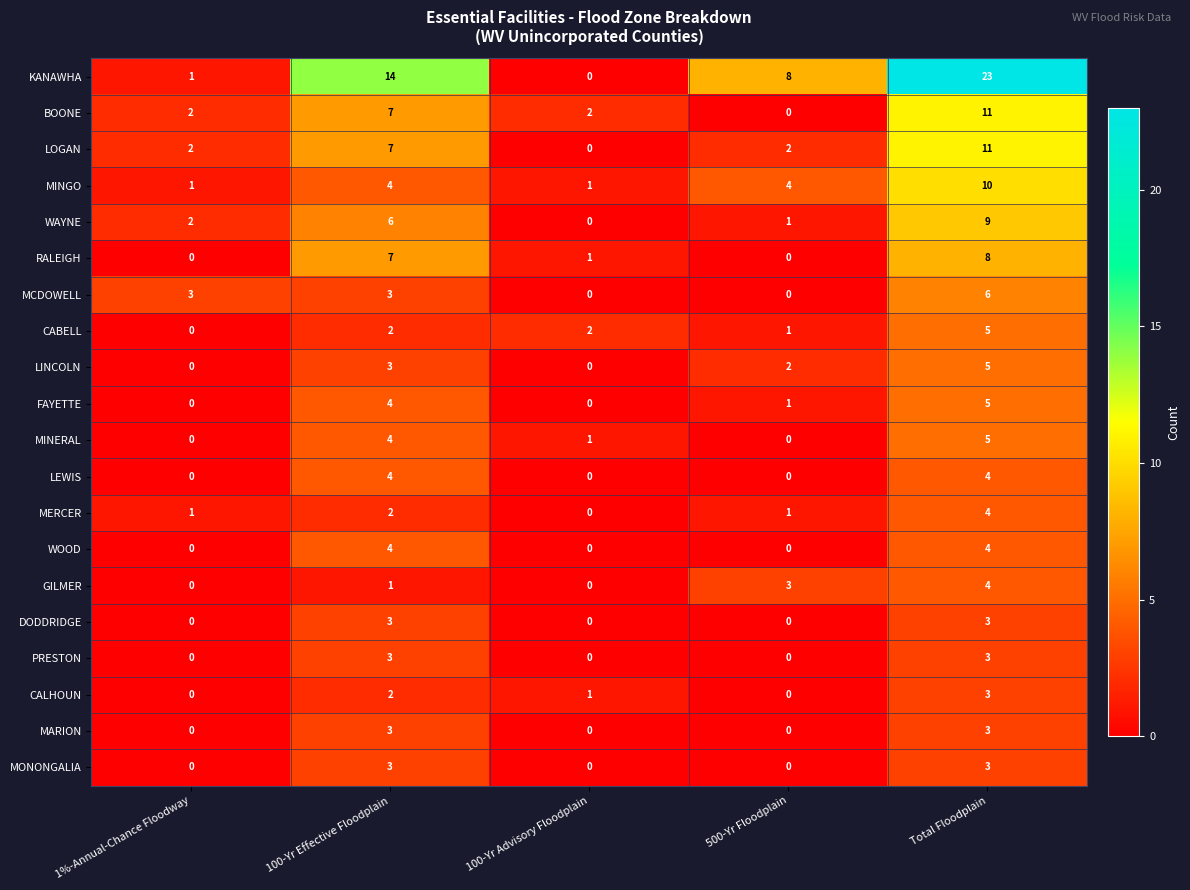

What is the difference between the maximum and minimum values in the MERCER series?

4